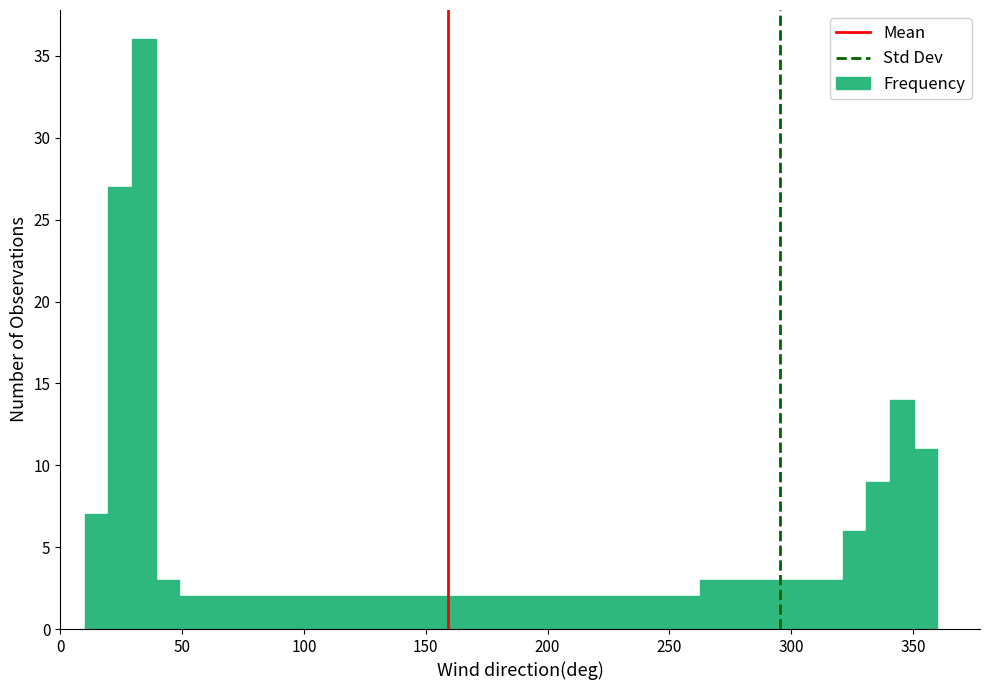

Around what value on the x-axis is the tallest bar? Give the approximate position of its centre, as read against the axis.

35